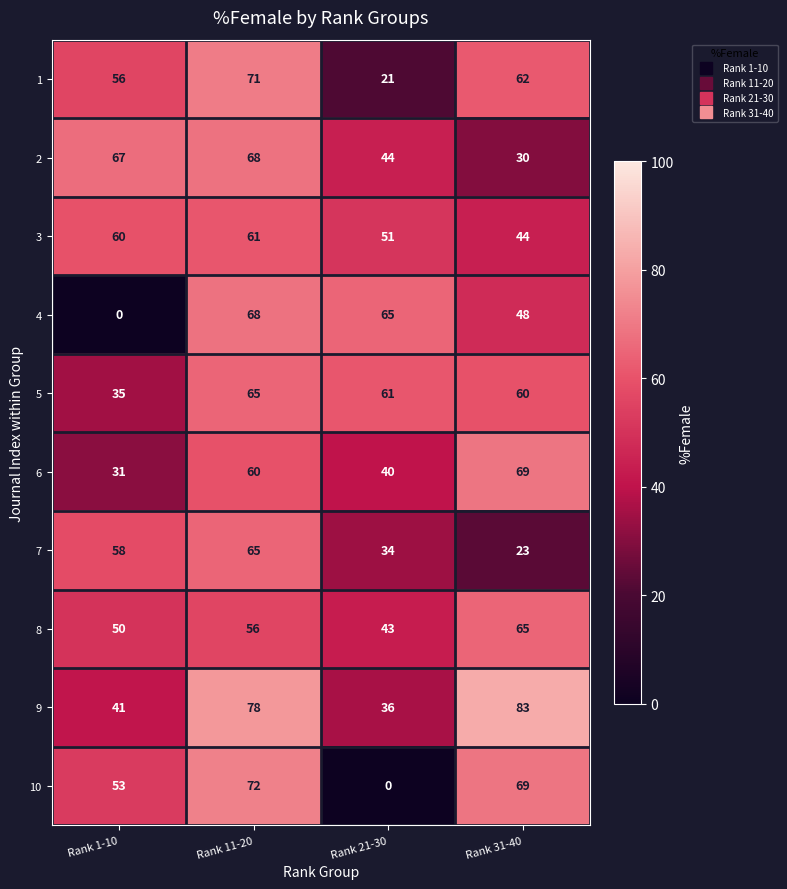

What is the total value across all series at Rank 11-20?

664